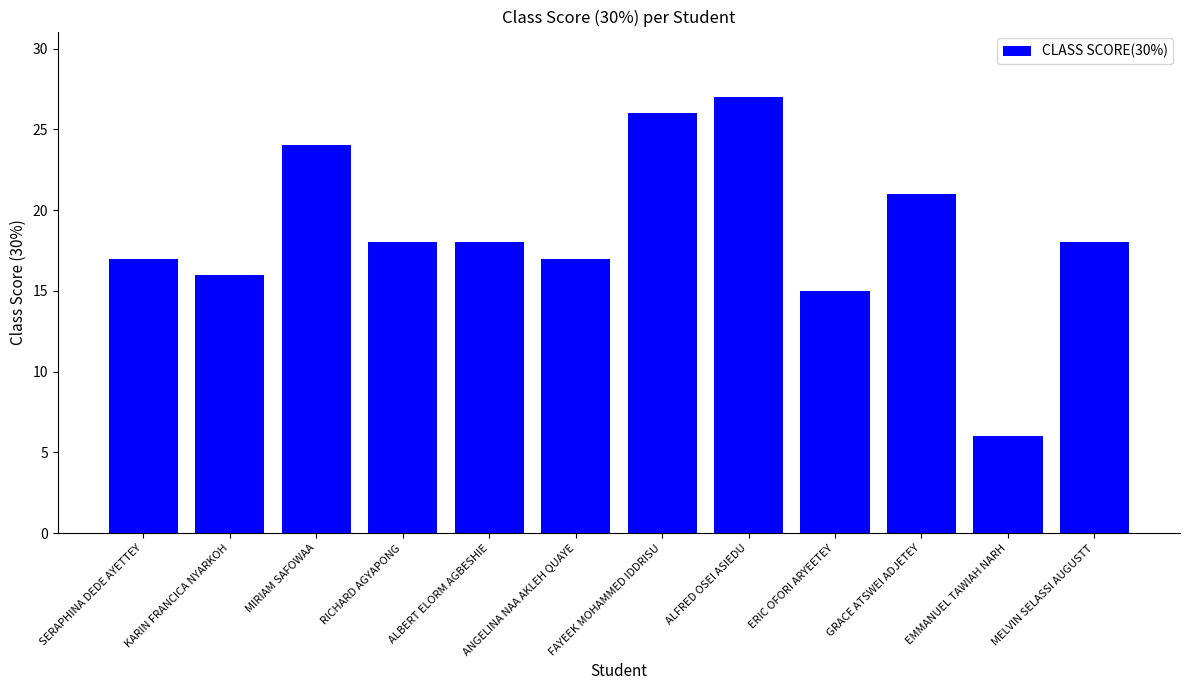

What is the minimum value shown in the chart?

6